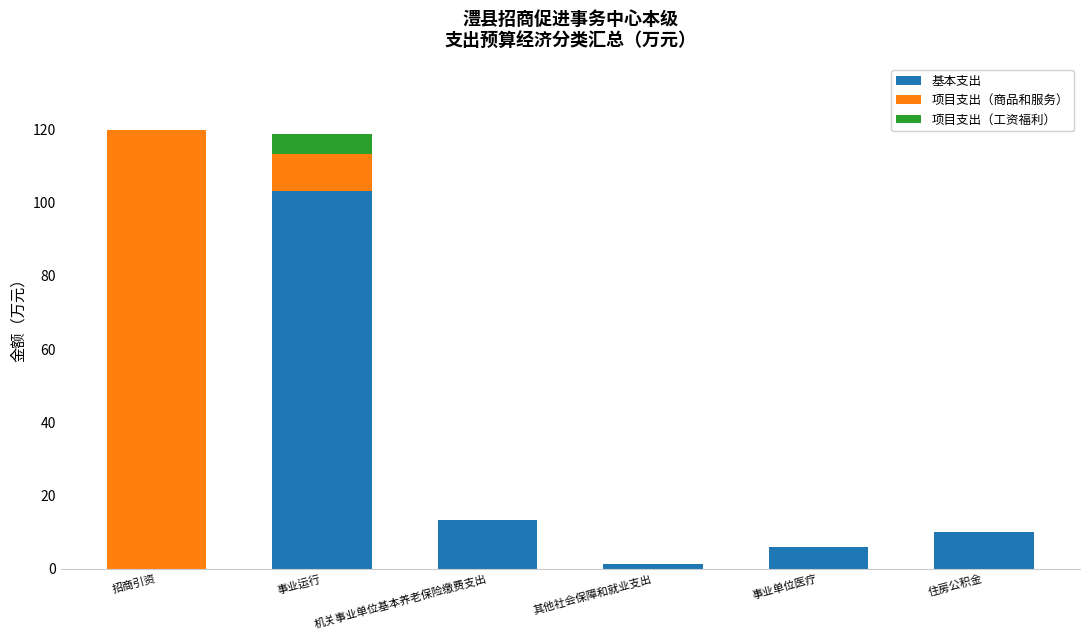

What is the sum of all 基本支出 values?

133.8